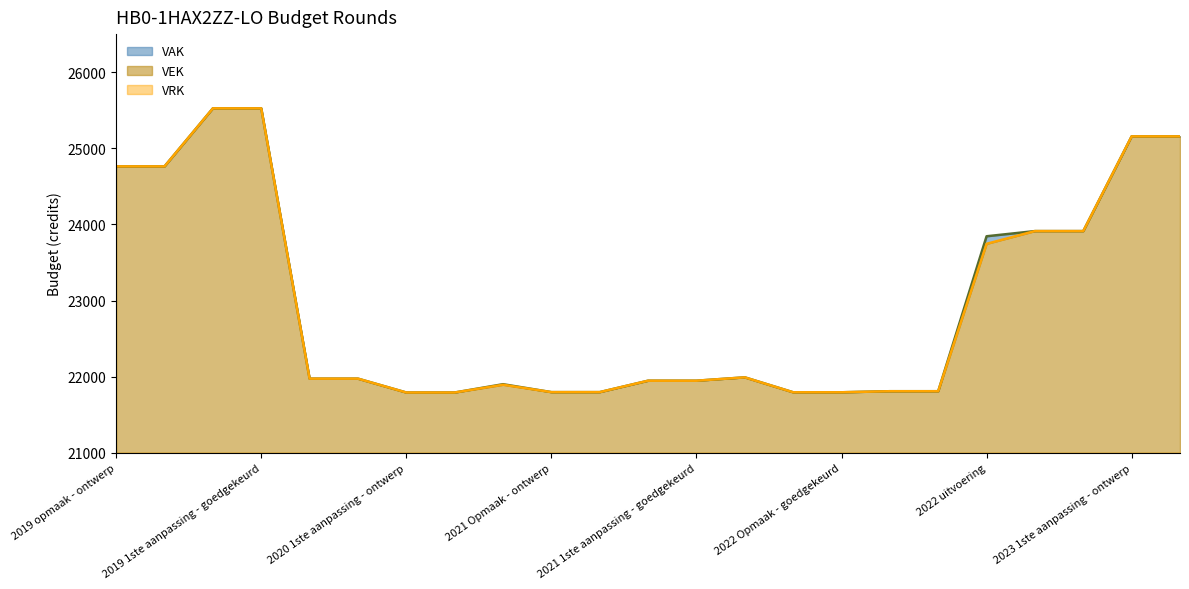

At how many categories does at least one series exceed 22335?

9